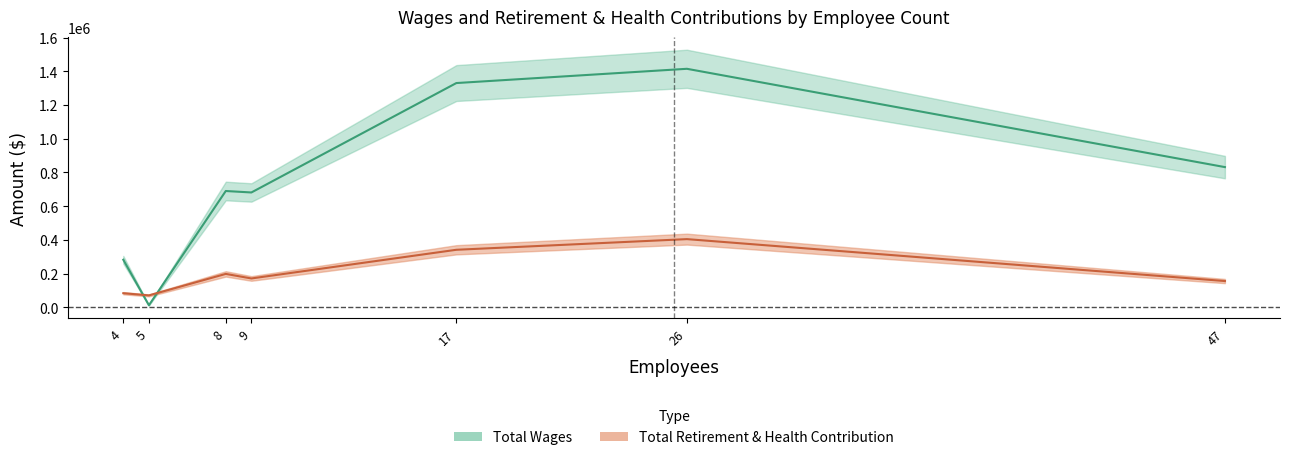

True or false: Total Retirement & Health Contribution and Total Wages cross at least once.

True